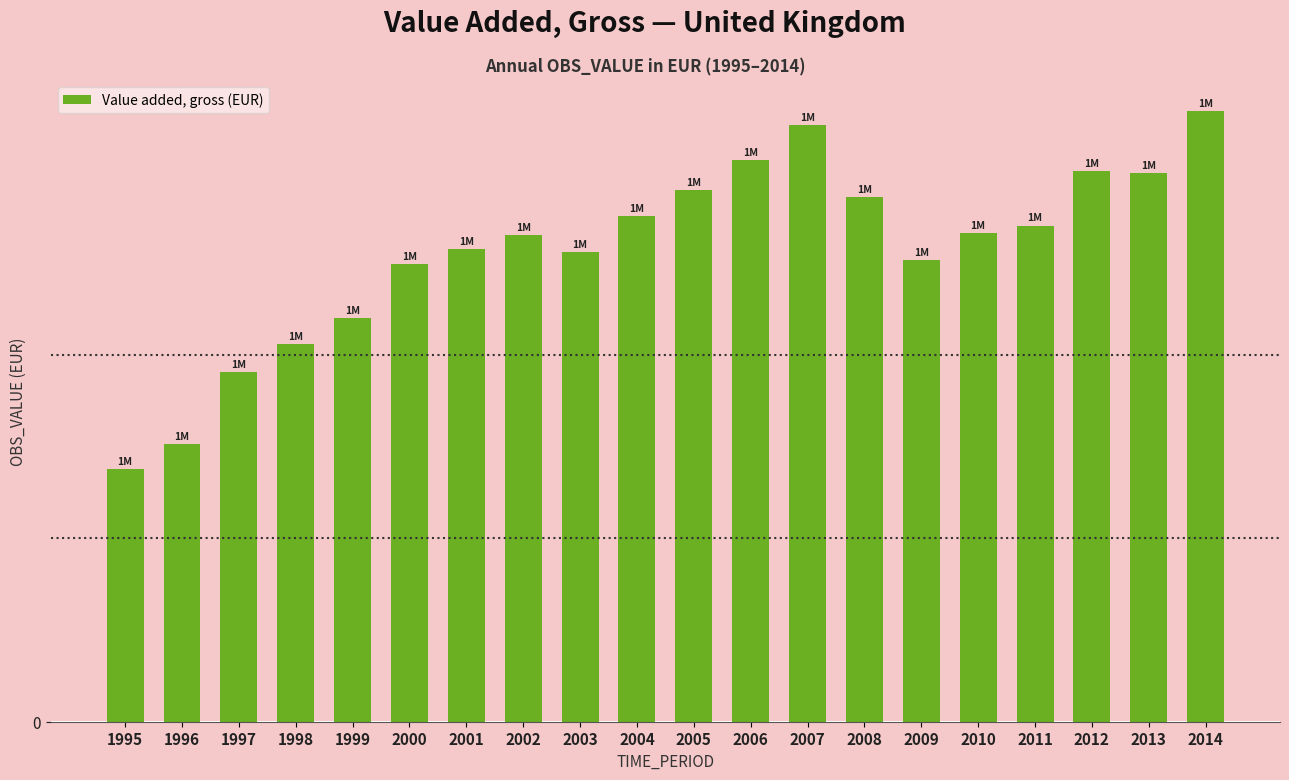

Are the bars horizontal?

No